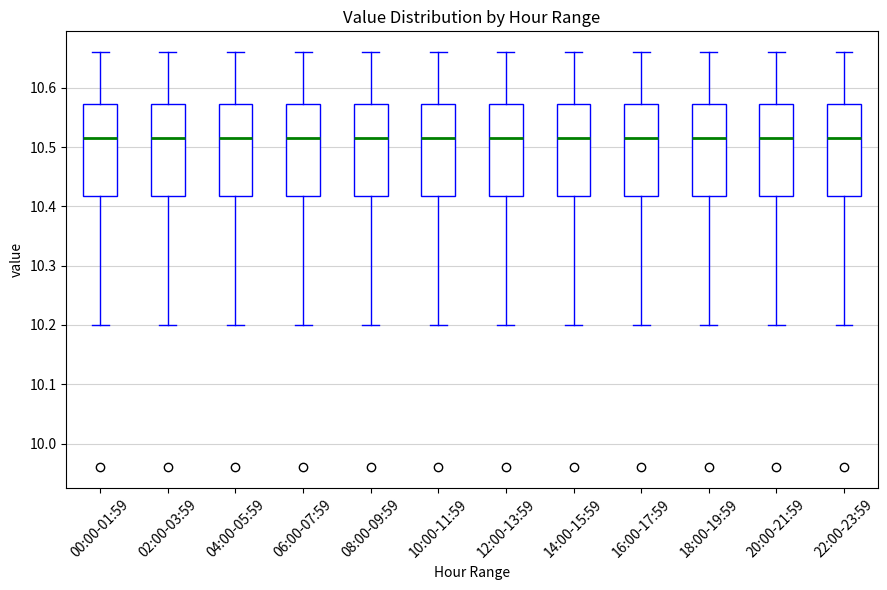

Where does the upper whisker of the box for 18:00-19:59 end on the y-axis? The values are not printed on the chart, so give them approximately, as read against the axis.

10.66